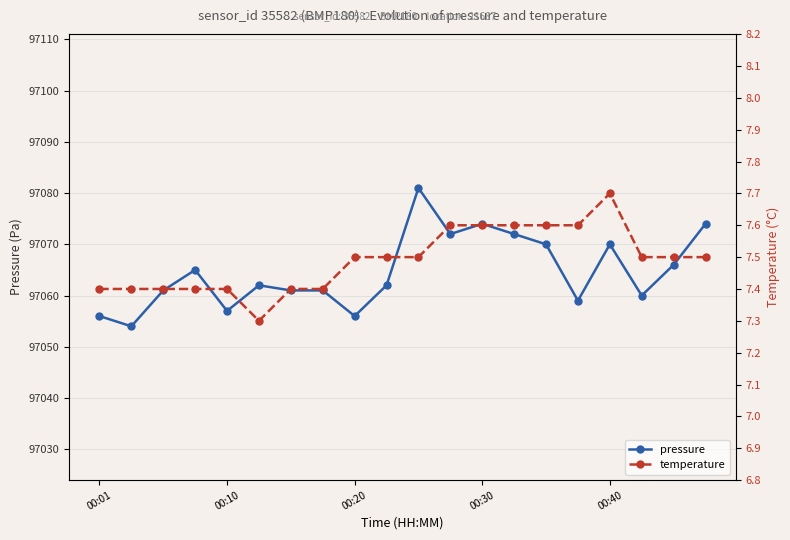

In pressure, how many points are lower than both neighbors (excluding endpoints)?

6